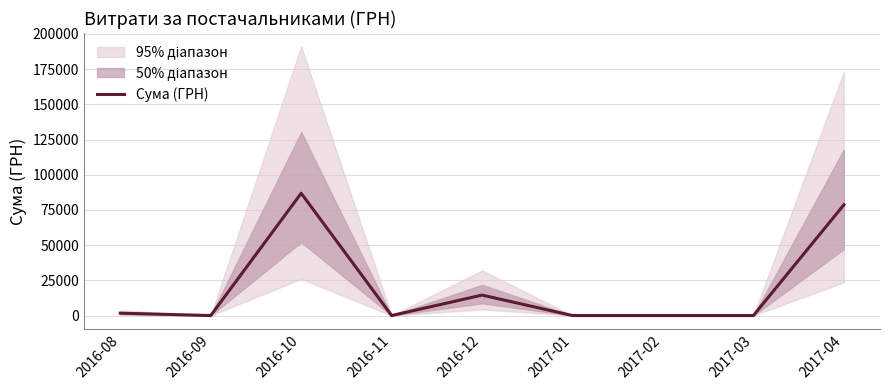

The chart shows a value of 86855.2 at 2016-10. True or false?

True